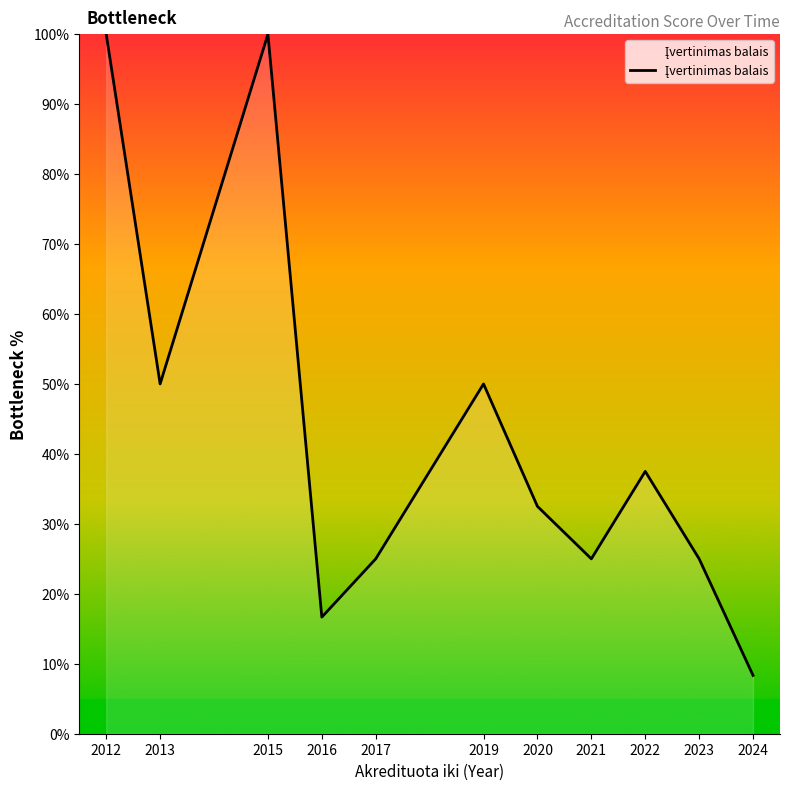

What is the sum of the values at 2012 and 2013?

150.0